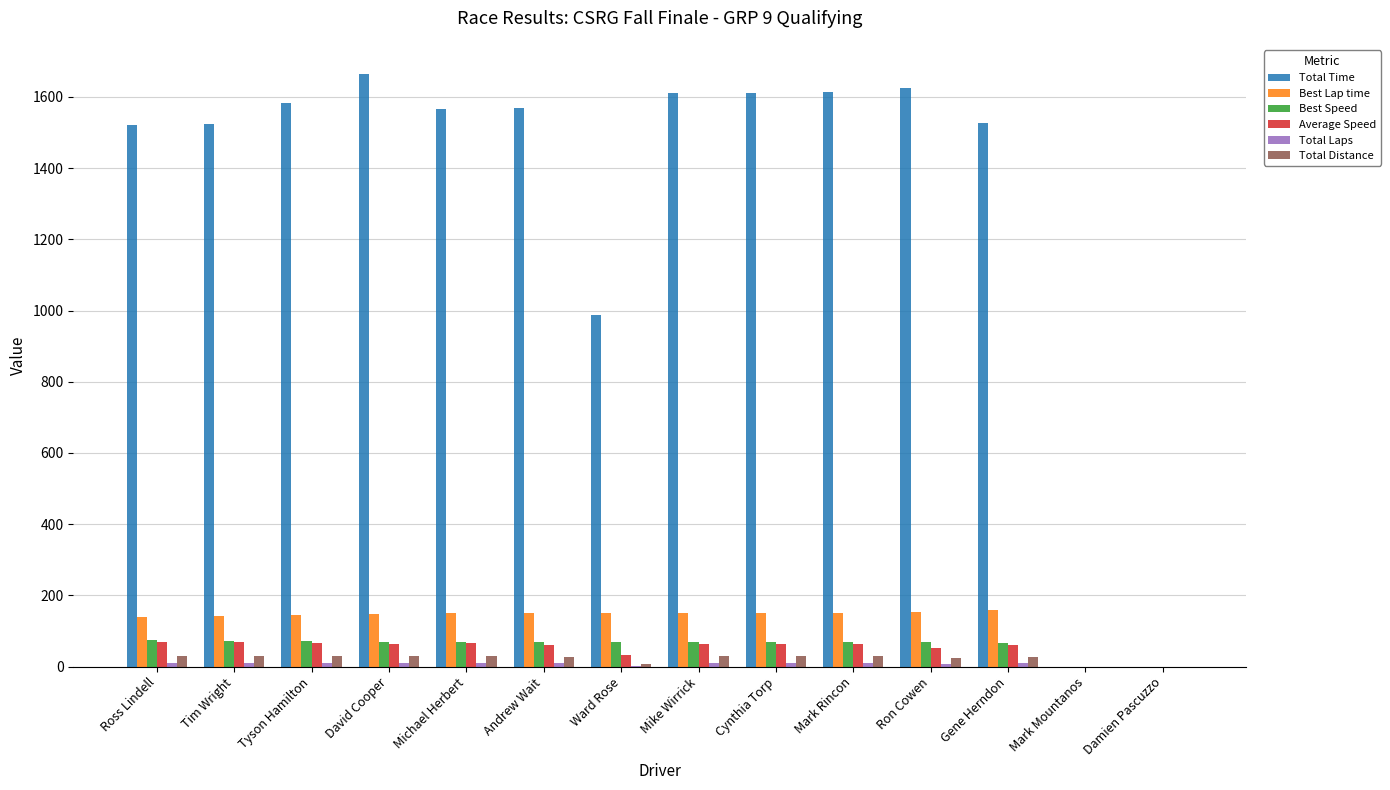

What is the spread (max minus min) of values at Ross Lindell?

1511.3